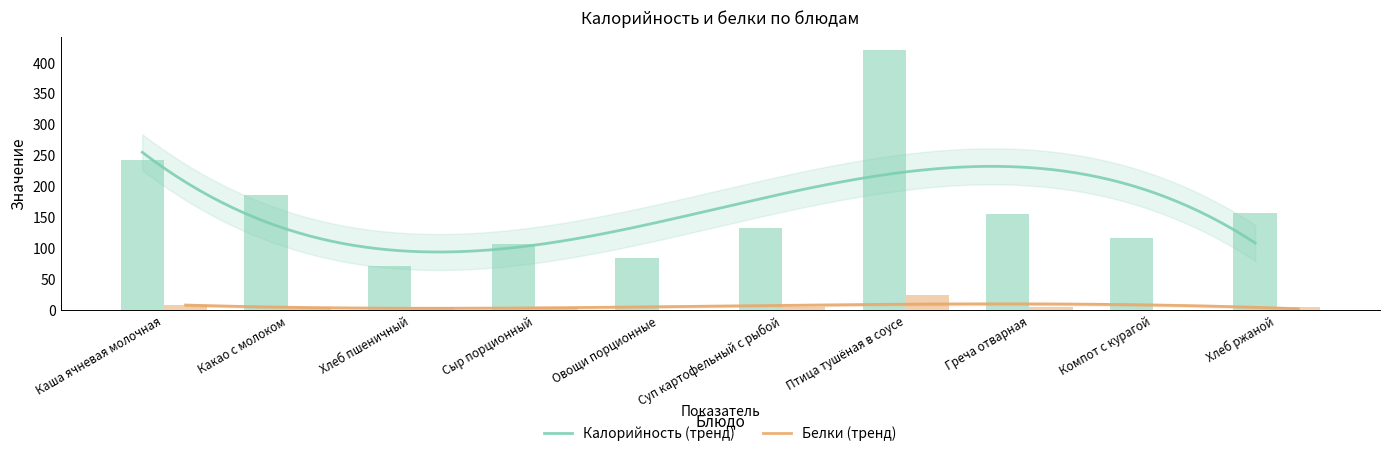

What is the sum of the Калорийность values at Птица тушёная в соусе and Сыр порционный?

527.0